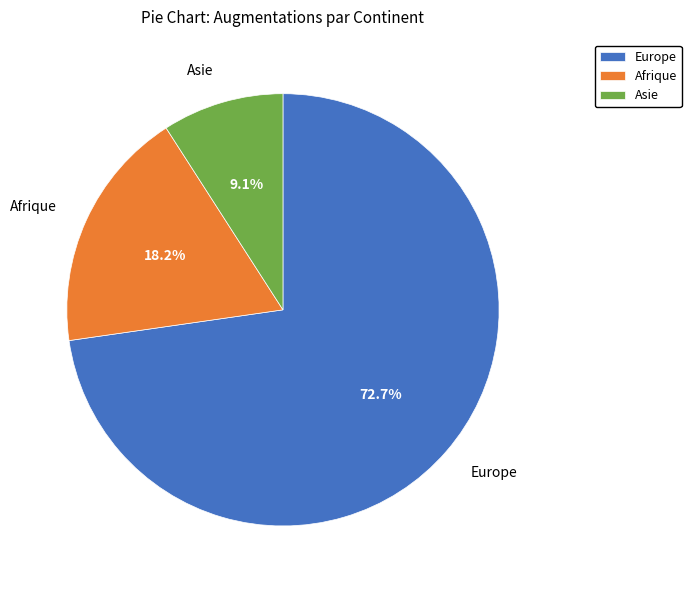

Do Europe and Asie together represent more than half of the pie?

Yes